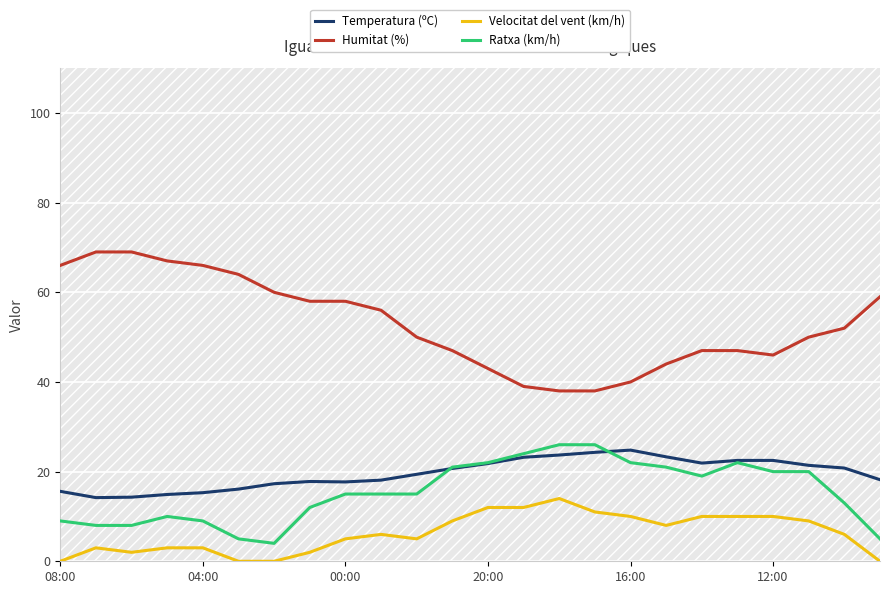

True or false: Temperatura (ºC) and Velocitat del vent (km/h) intersect in this chart.

False